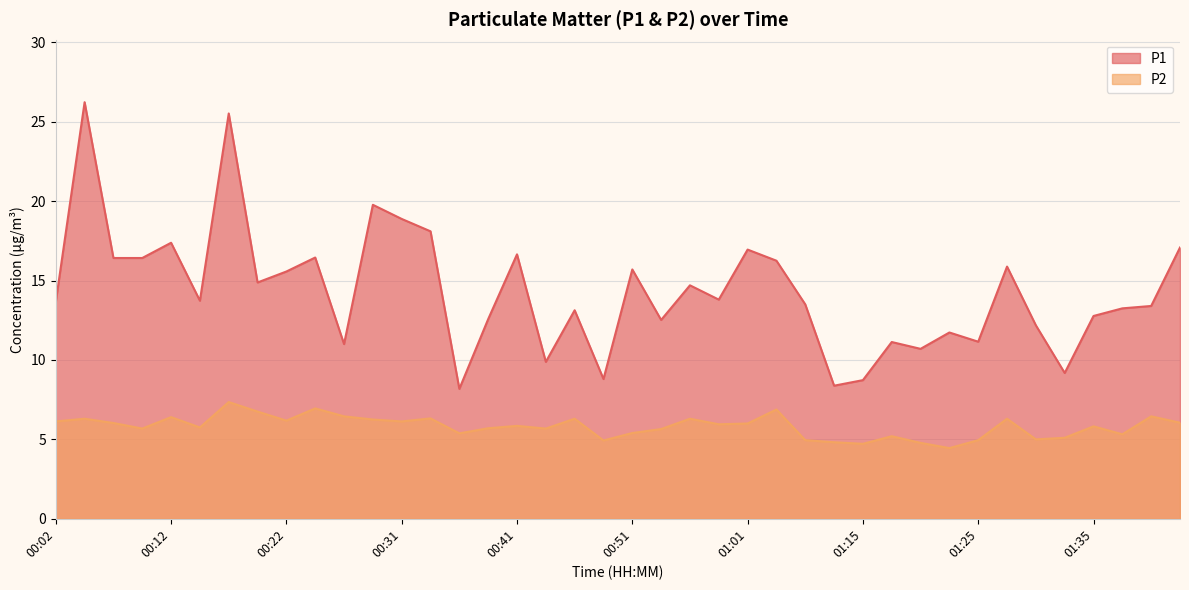

Which series has the largest range (max minus min)?

P1